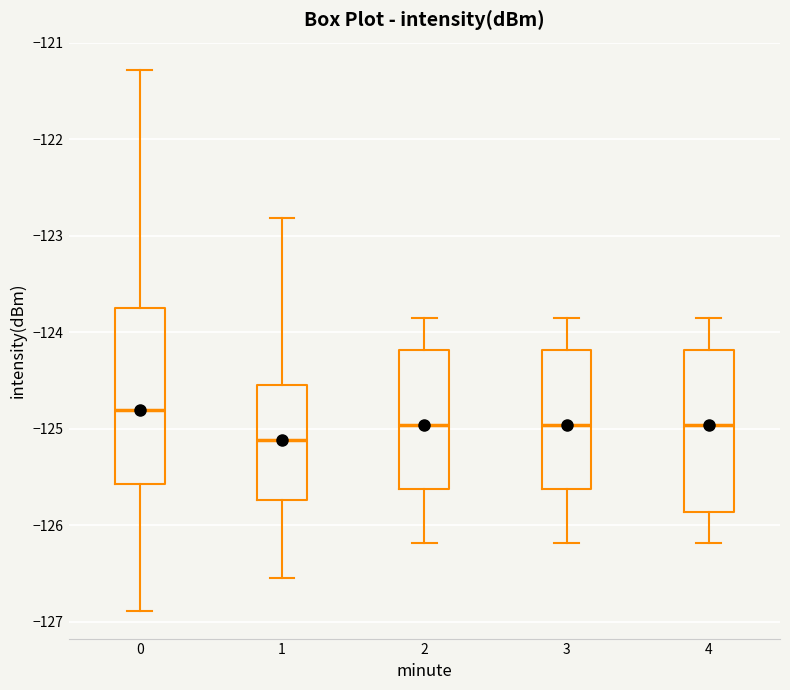

Which box's median line is the highest?

0